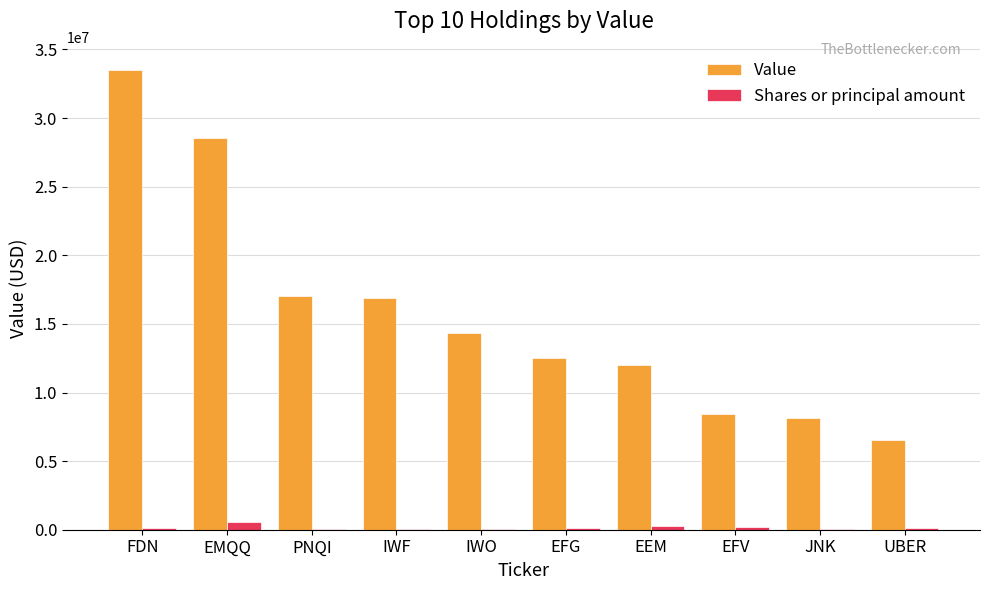

Which series has the largest total across all categories?

Value